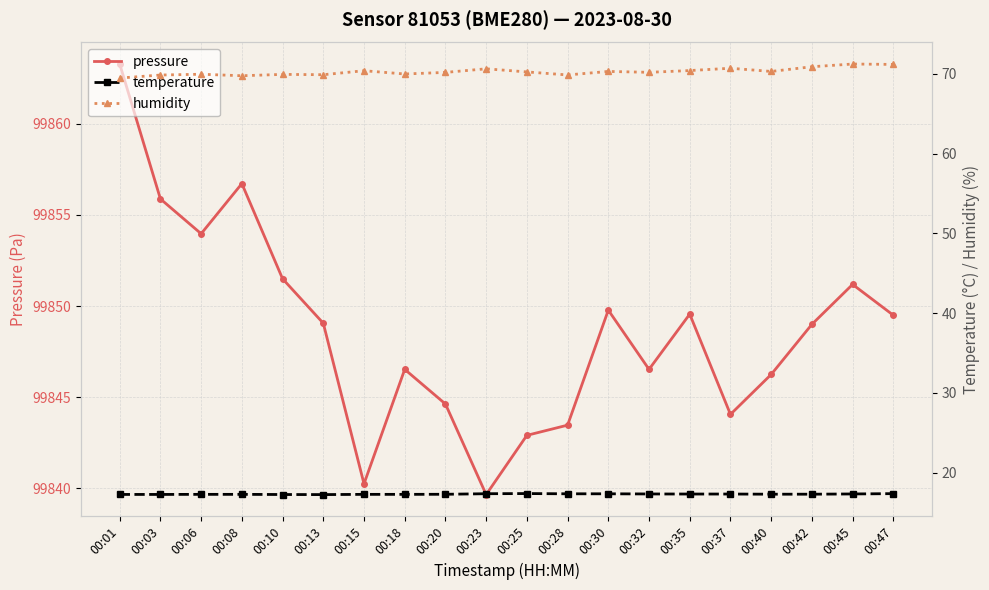

Which series has the largest total across all categories?

pressure